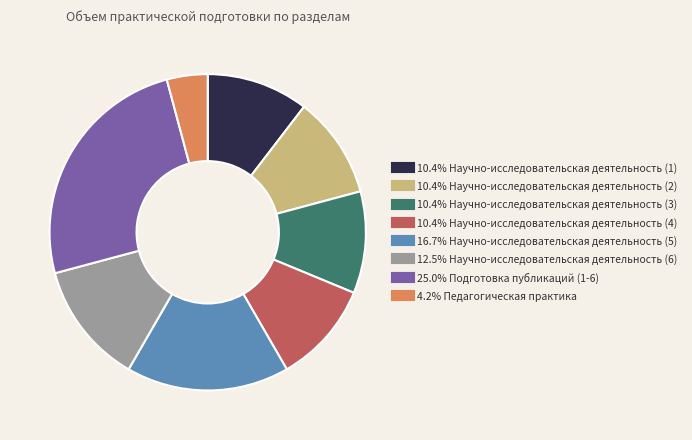

Is there any slice that represents more than half of the pie?

No